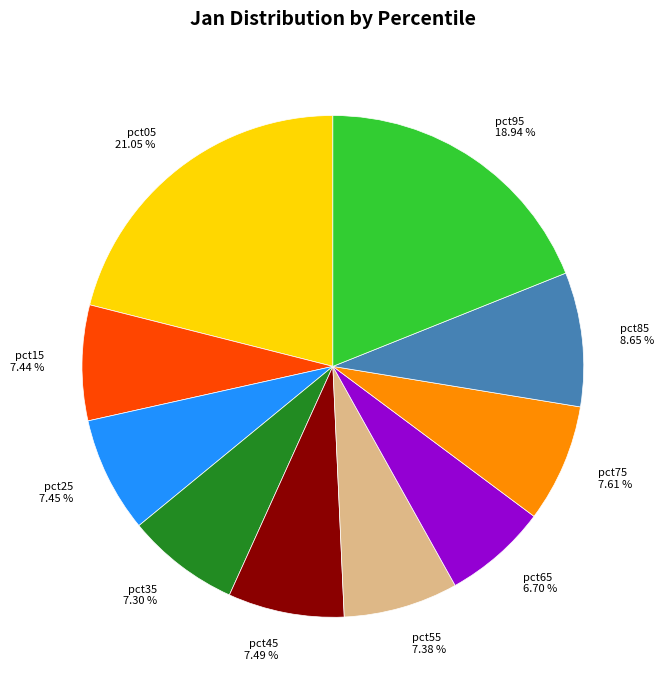

Is the sum of pct75 7.61 % and pct35 7.30 % greater than half?

No